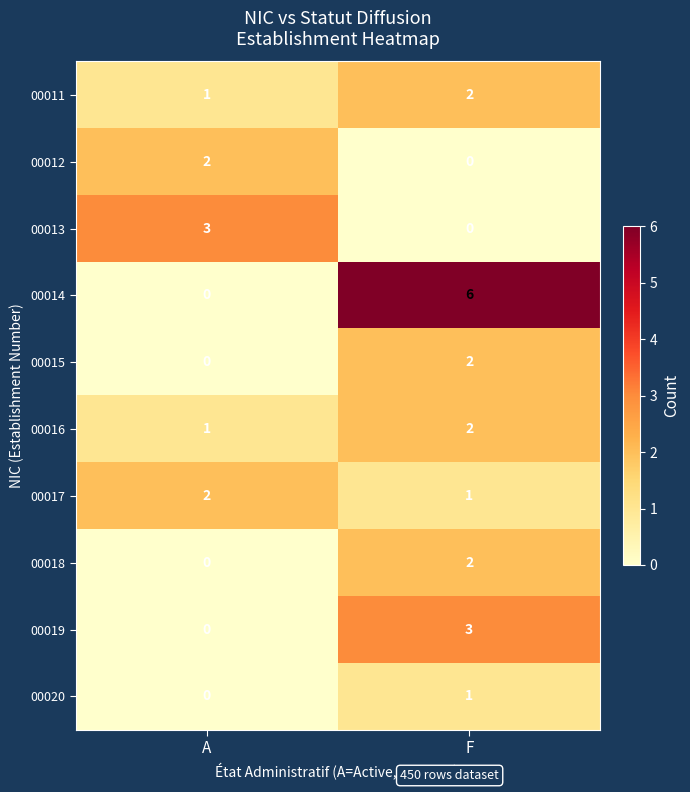

How many categories are shown in the chart?

2